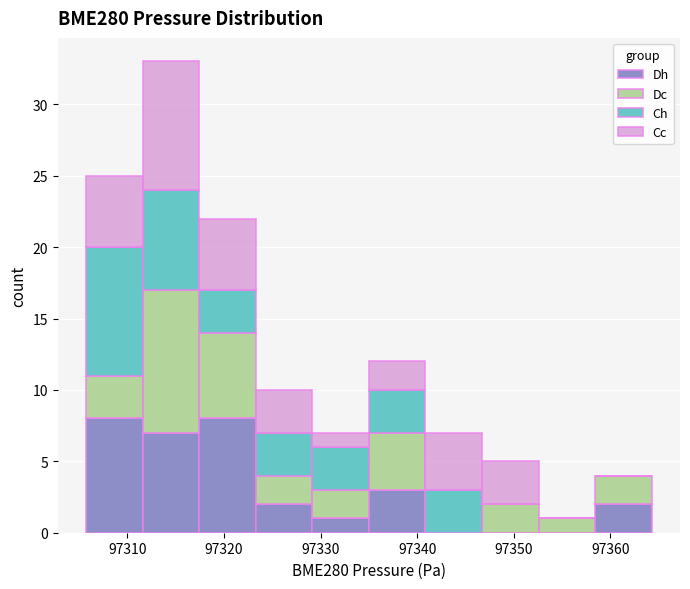

What is the total height of the stacked bar covering 97353 to 97358 on the x-axis? Neither the bar edges nor the heights are printed on the chart, so give them approximately, as read against the axes.

1